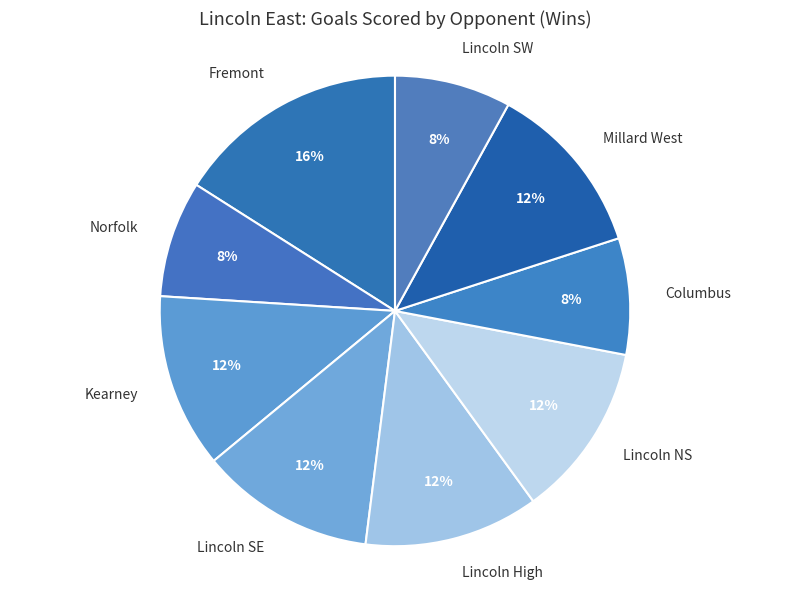

Do Fremont and Columbus together represent more than half of the pie?

No